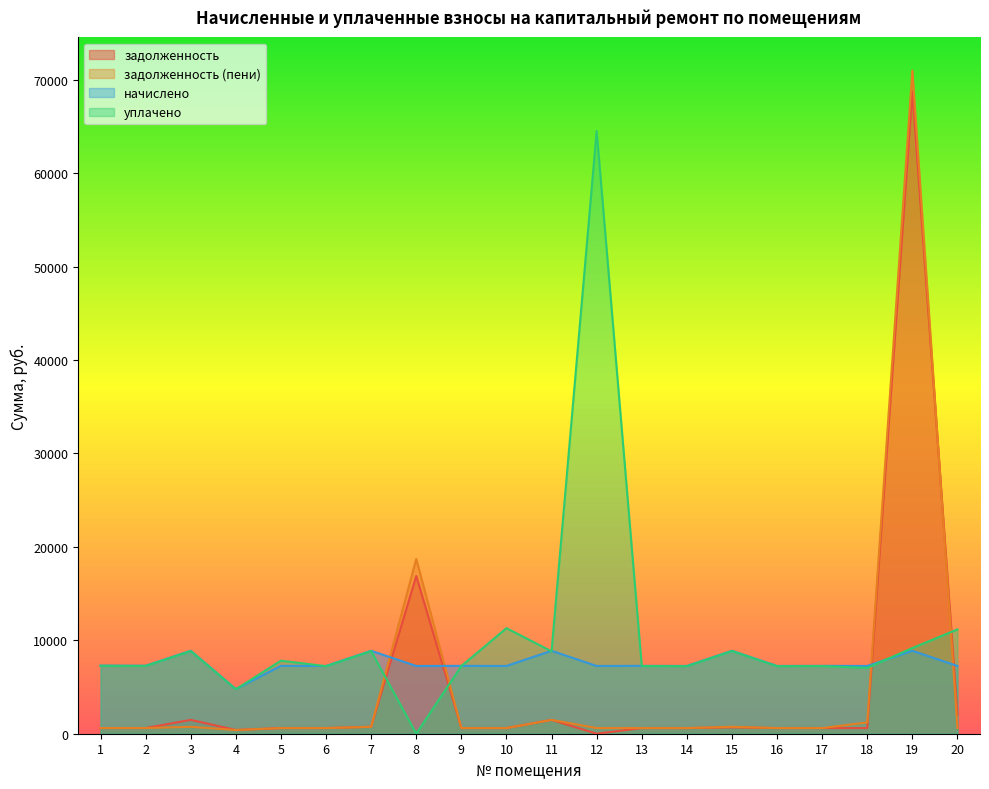

Which series has the widest spread of values?

задолженность (пени)